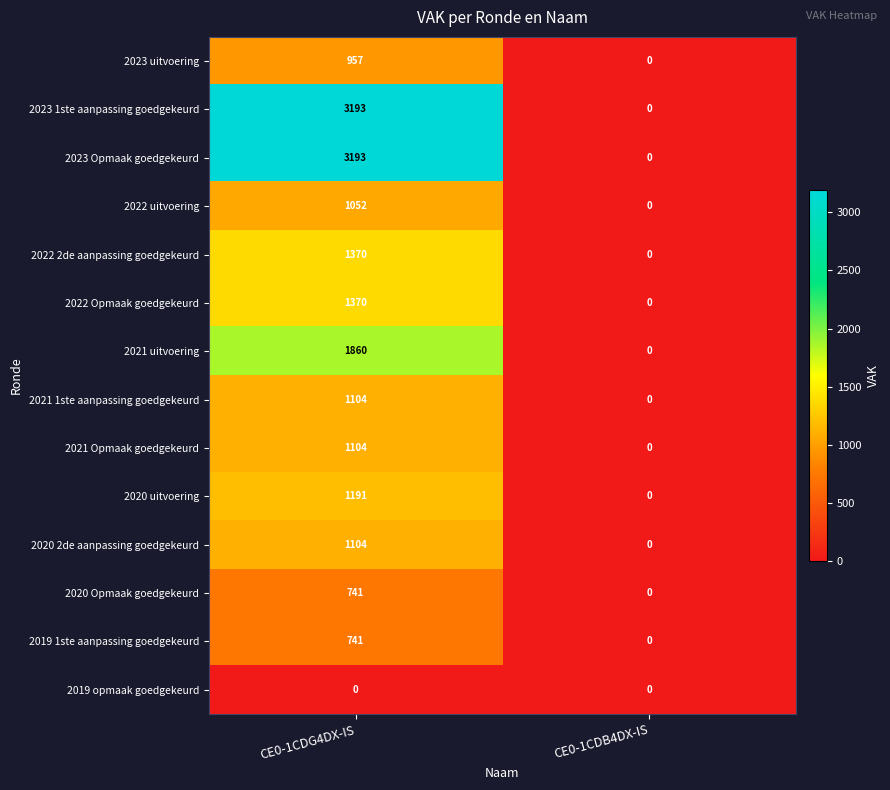

Rank the categories by 2023 uitvoering value from highest to lowest.

CE0-1CDG4DX-IS, CE0-1CDB4DX-IS